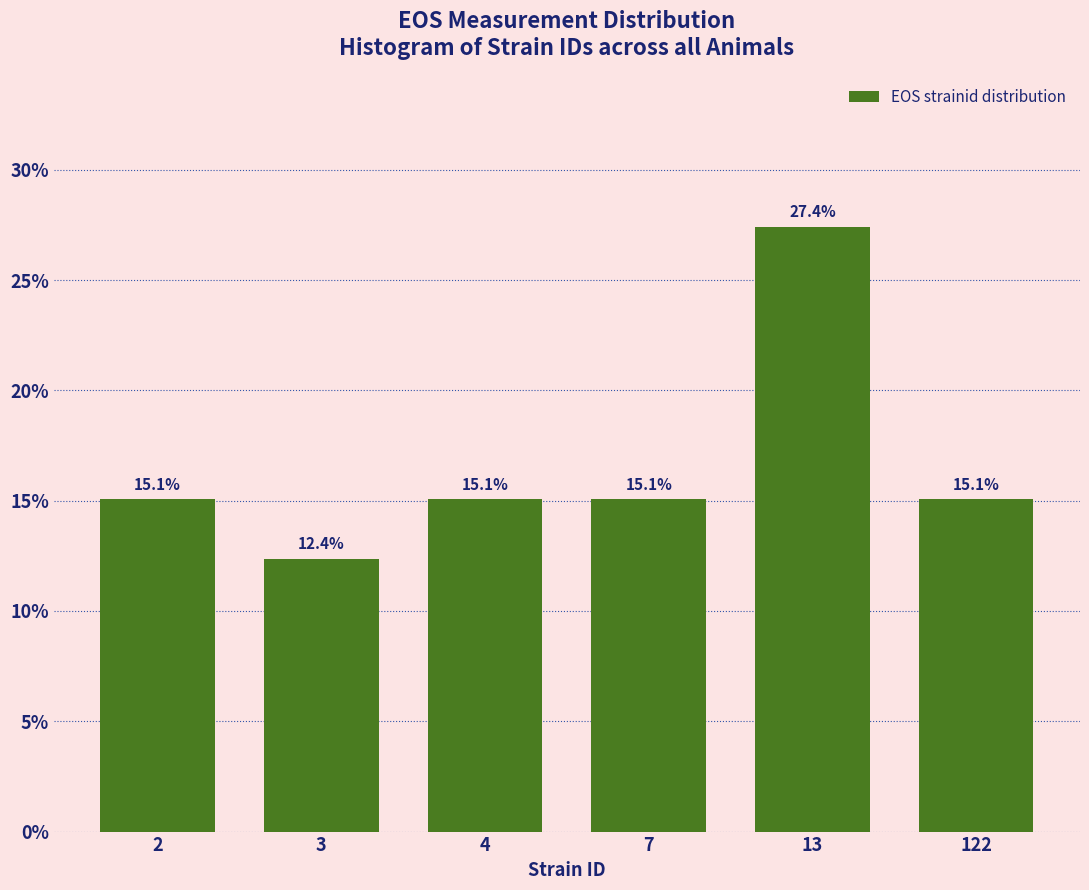

Reading left to right, extract all data points from this chart.

2=15.1	3=12.4	4=15.1	7=15.1	13=27.4	122=15.1